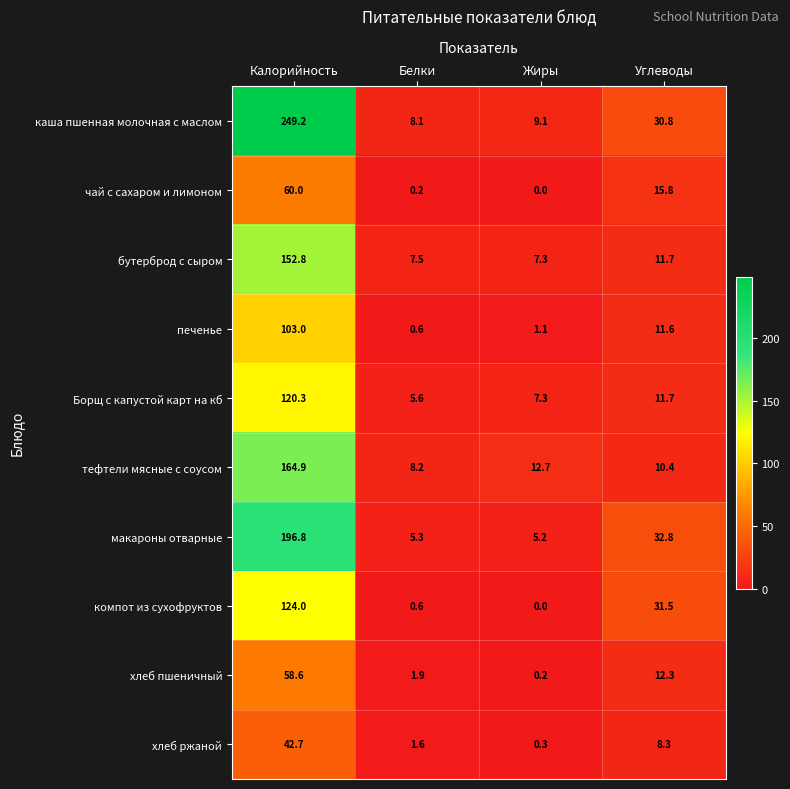

What is the spread (max minus min) of values at Жиры?

12.7